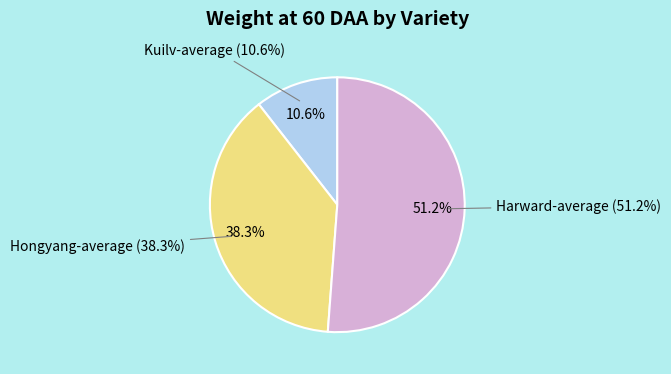

Which slice is the smallest?

Kuilv-average